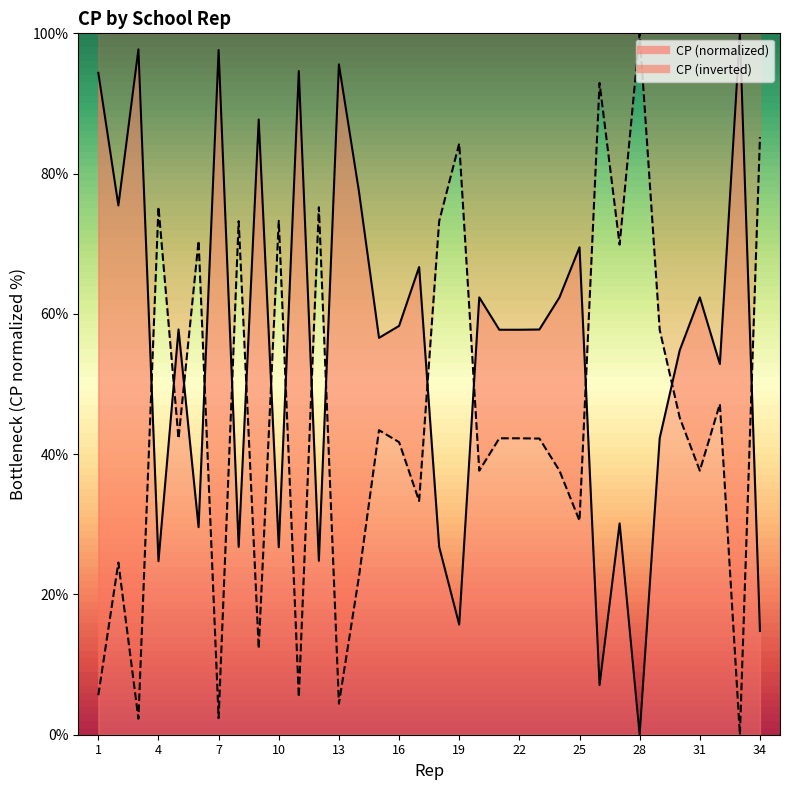

What is the sum of all values?

1866.7